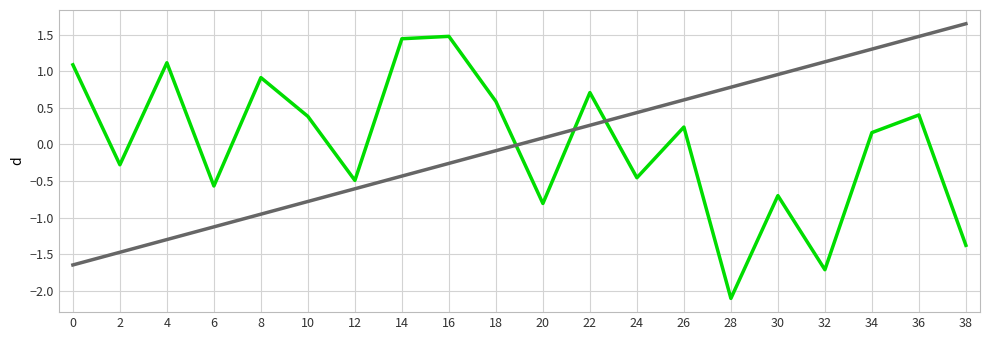

What is the spread (max minus min) of values at 36?

1.1